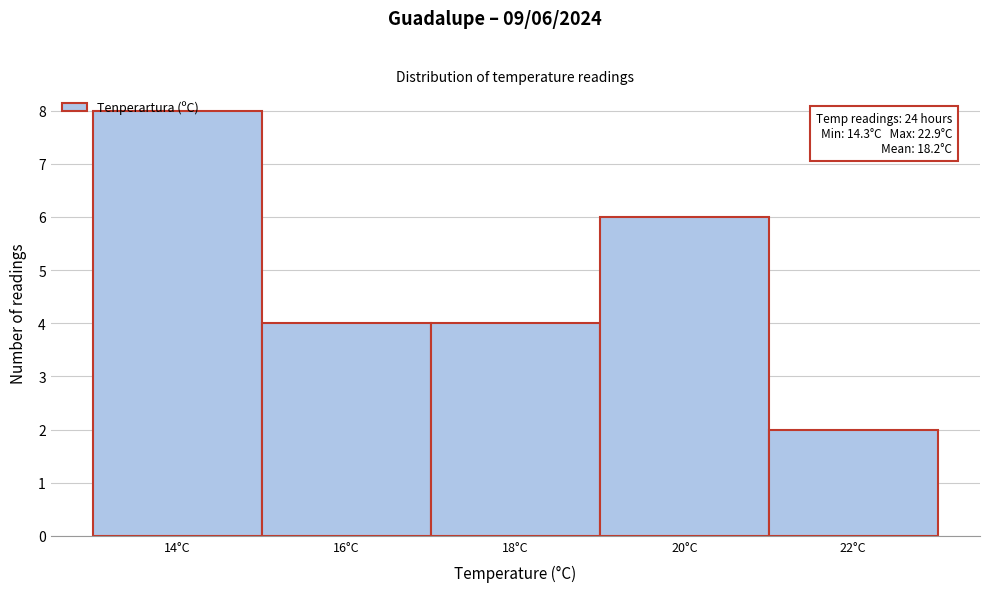

What is the difference between the second highest and minimum values?

4